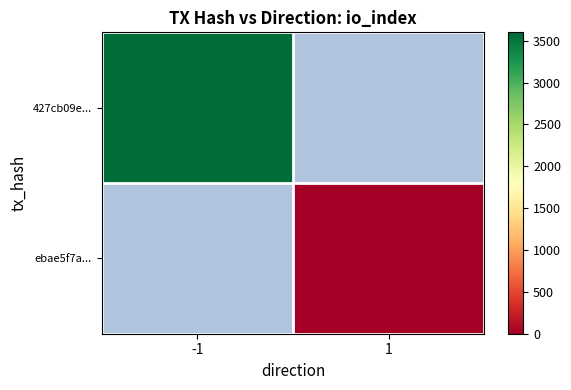

Which series has the largest range (max minus min)?

427cb09e...